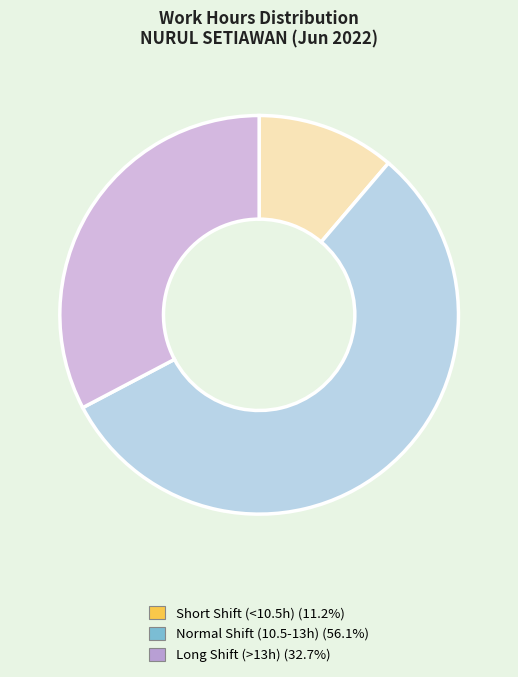

Does any single category account for the majority?

Yes